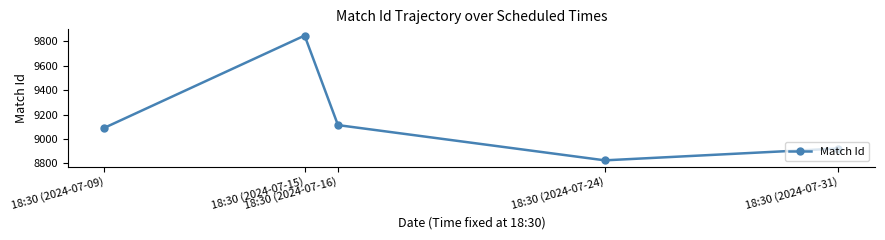

What position from the left is 18:30 (2024-07-24)?

4